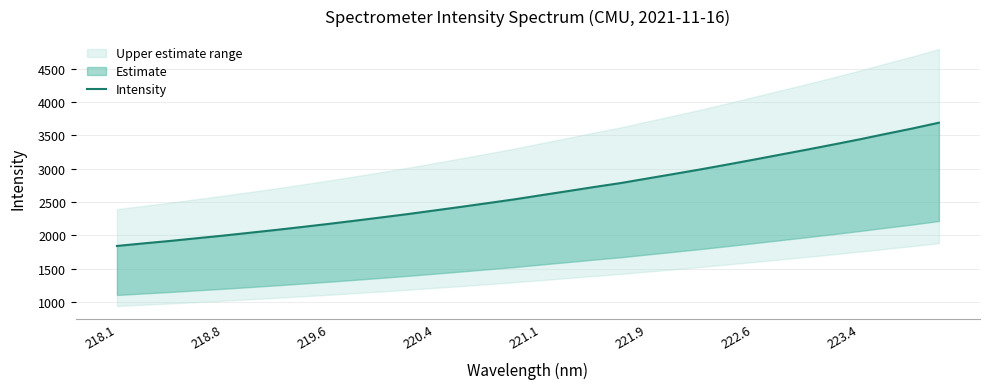

Count the number of values greater than 2600.

16